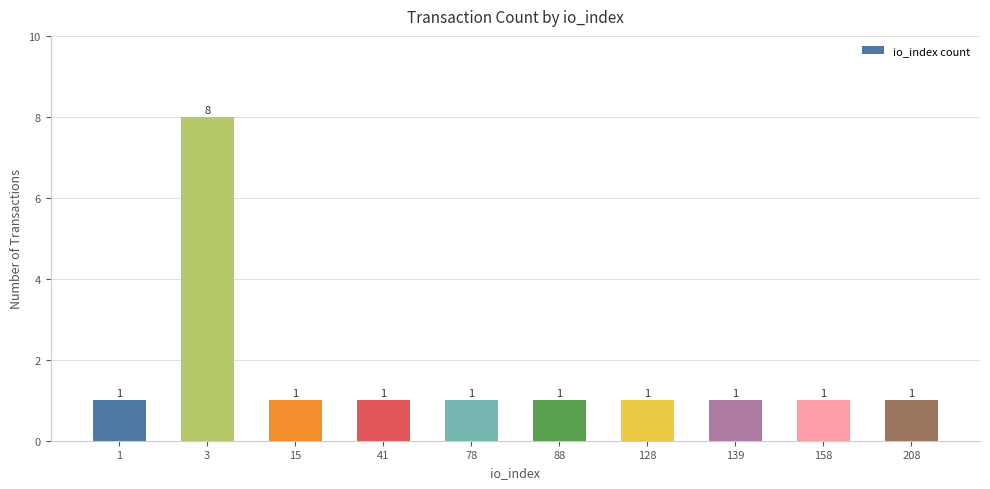

The chart shows a value of 0 at 78. True or false?

False